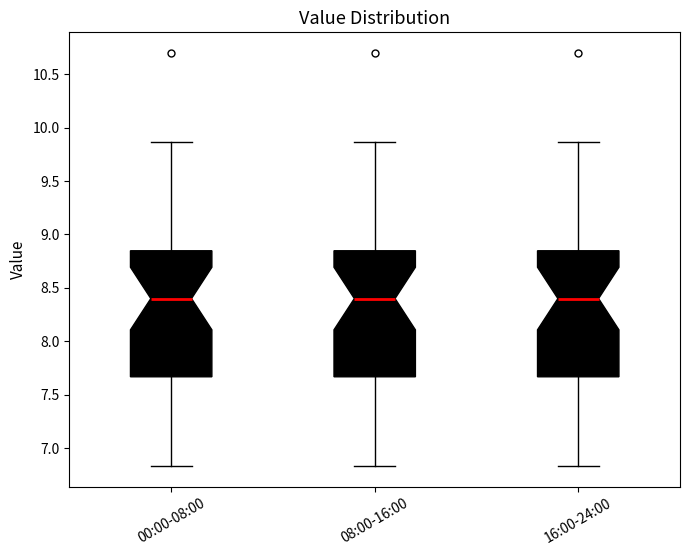

Reading left to right, transcribe this box plot: for each box, give where its median line is, the range the box spans, and where its two whiskers end, as read against the y-axis. The values are not printed on the chart, so give them approximately, as read against the axis.

00:00-08:00: median 8.40, box 7.65 to 8.85, whiskers 6.85 to 9.85
08:00-16:00: median 8.40, box 7.65 to 8.85, whiskers 6.85 to 9.85
16:00-24:00: median 8.40, box 7.65 to 8.85, whiskers 6.85 to 9.85